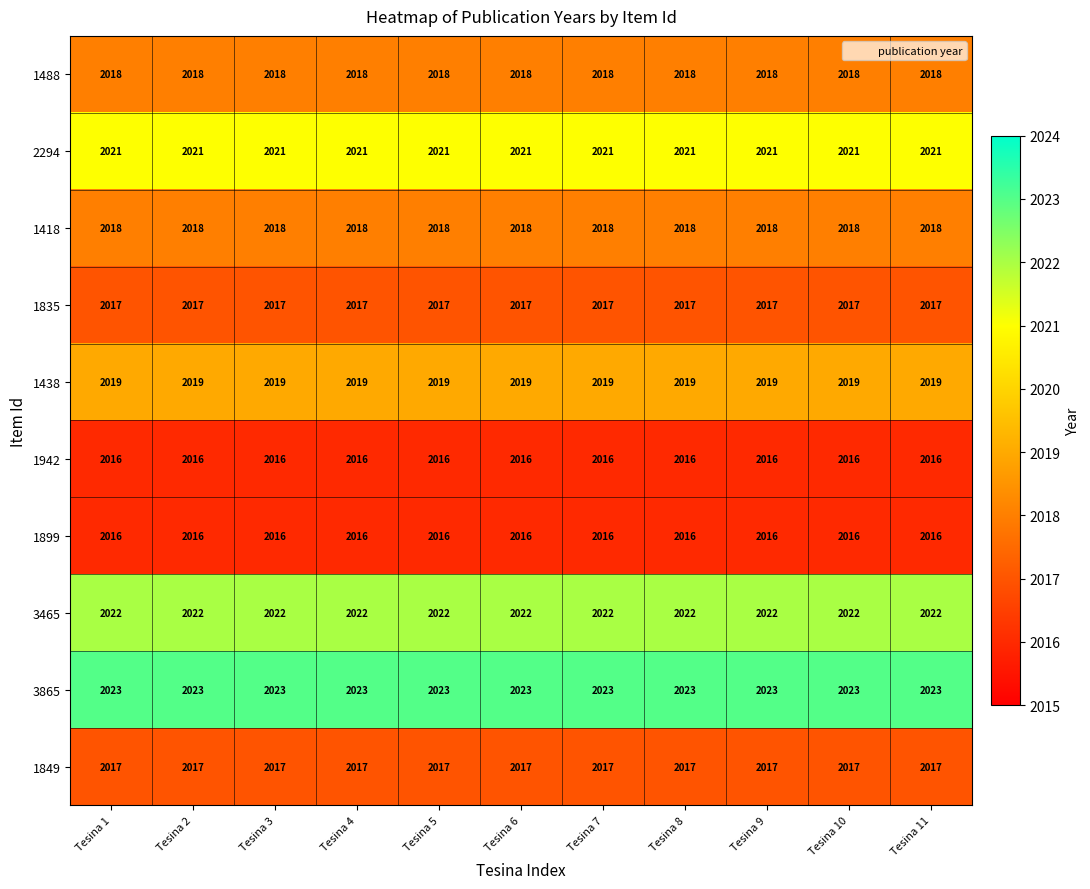

At how many categories does at least one series exceed 2021?

11